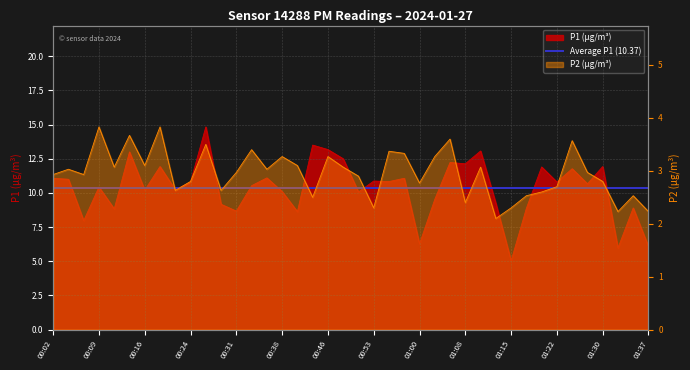

Which series has the largest total across all categories?

P1